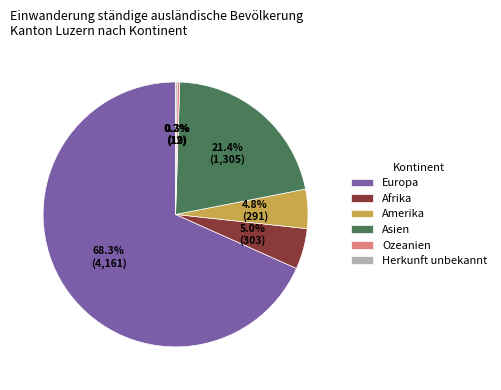

What percentage do Afrika and Europa together represent?

73.3%